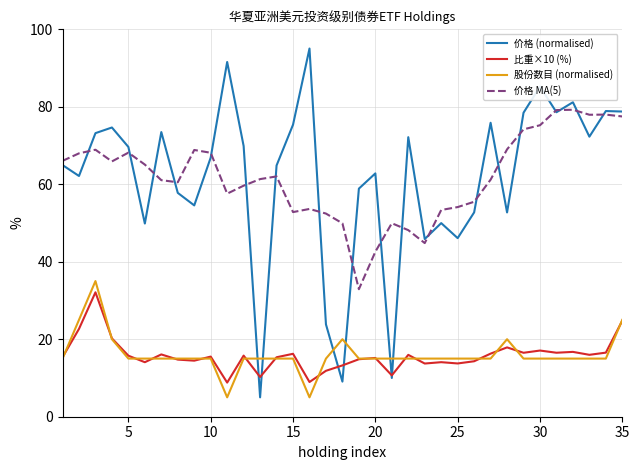

What is the minimum value for 股份数目 (normalised)?

5.0